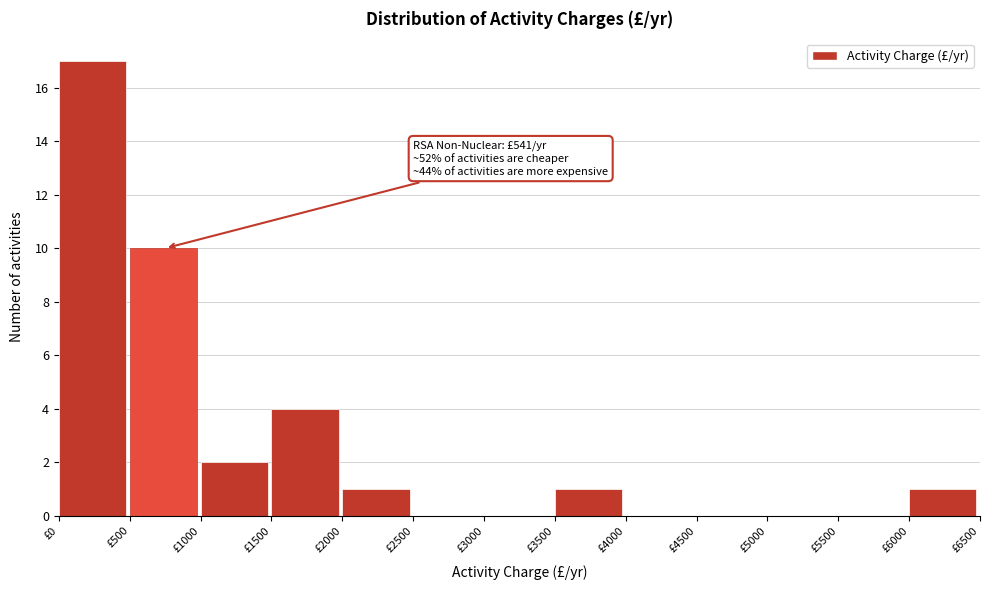

Over which range of the x-axis is the bar tallest?

0 to 500